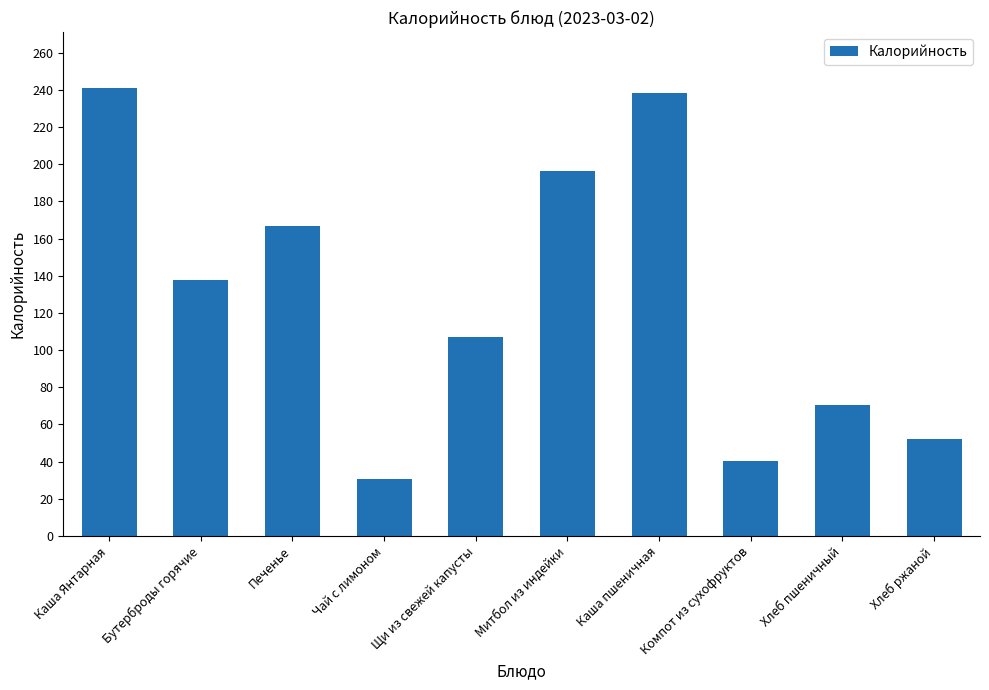

What is the greatest value displayed?

241.0